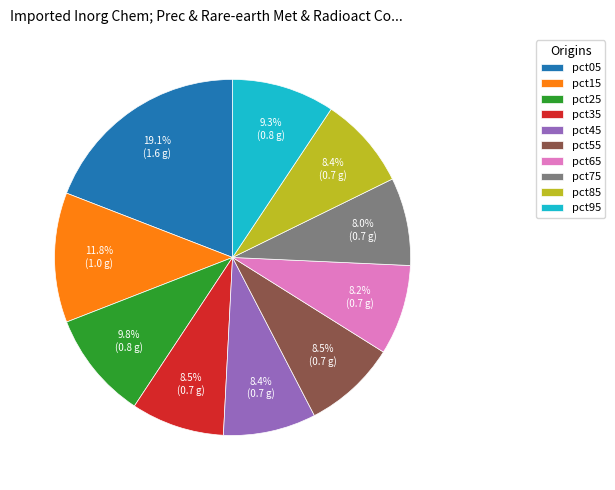

Count the number of slices in the pie.

10